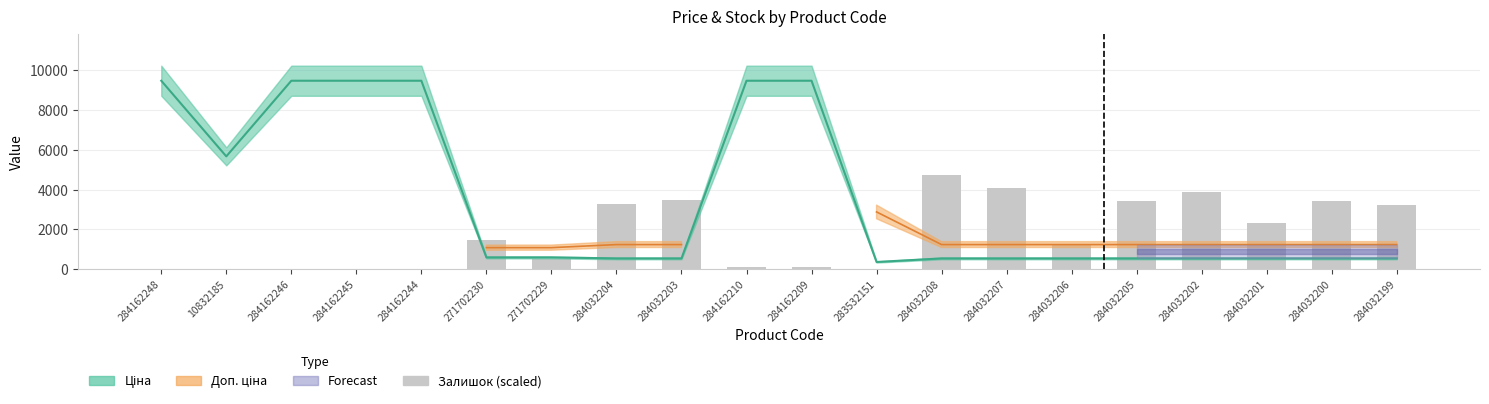

Does the chart contain stacked bars?

No